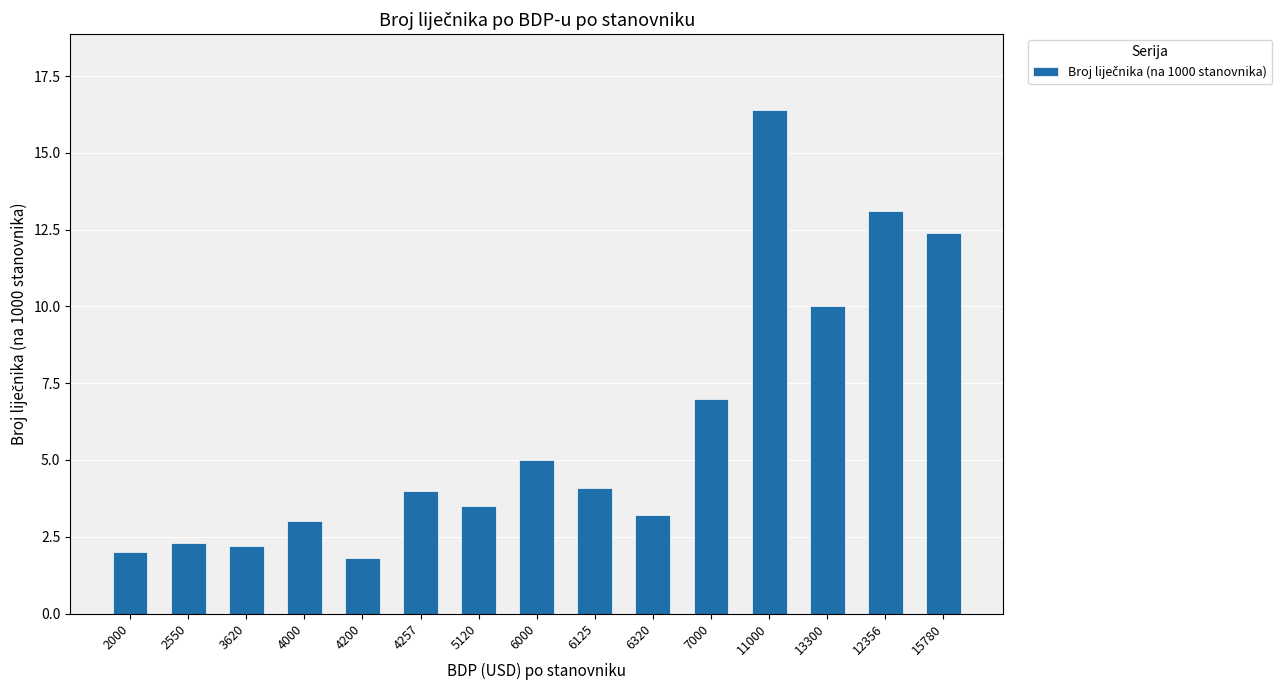

What position from the left is 2000?

1